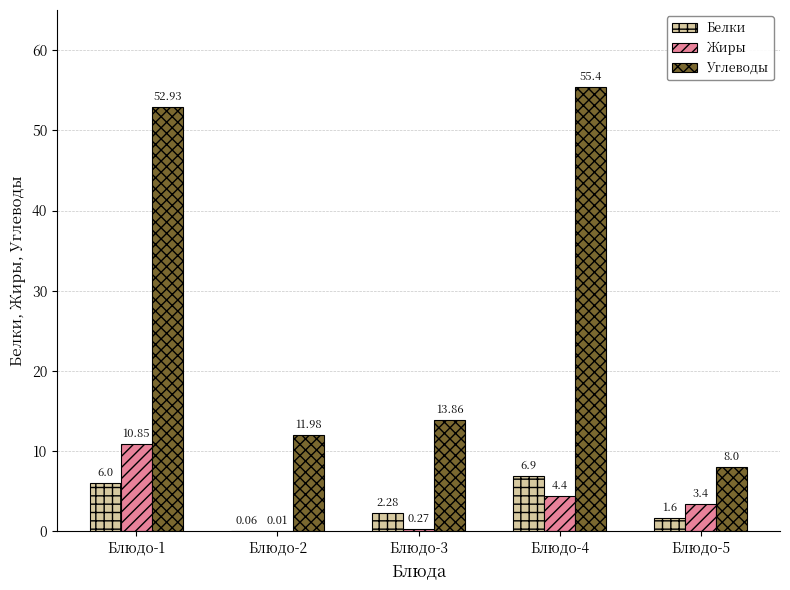

At which category is the sum across all series the highest?

Блюдо-1